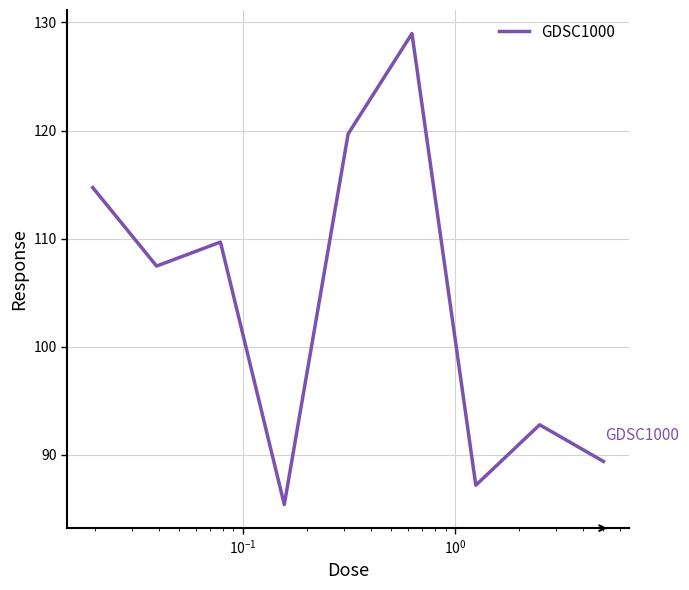

What is the minimum value shown in the chart?

85.4